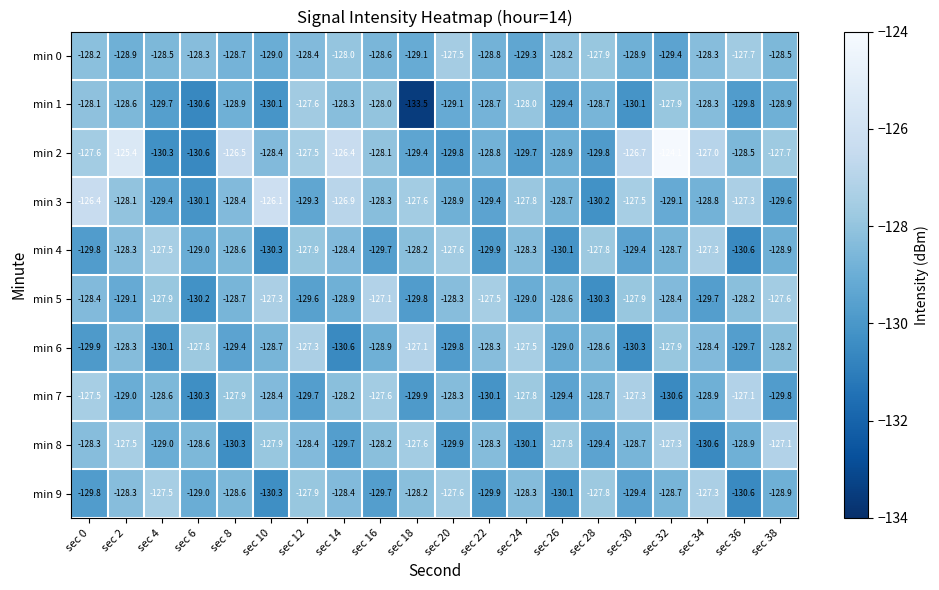

The value of min 6 at sec 8 is -225.4. True or false?

False